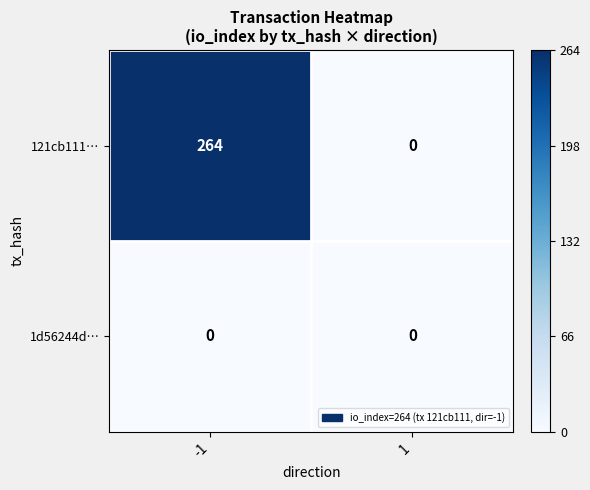

The 1d56244d… series shows 0 at 1. True or false?

True